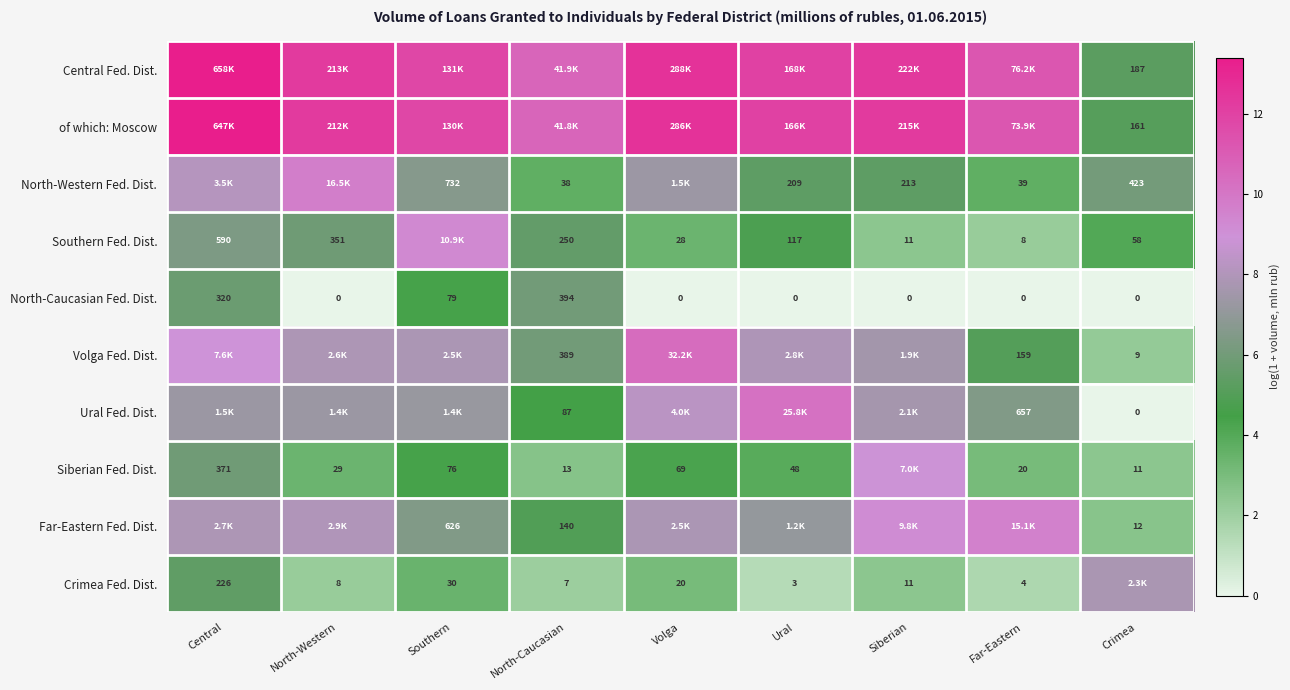

What is the difference between the highest and lowest values at Siberian?

12.3